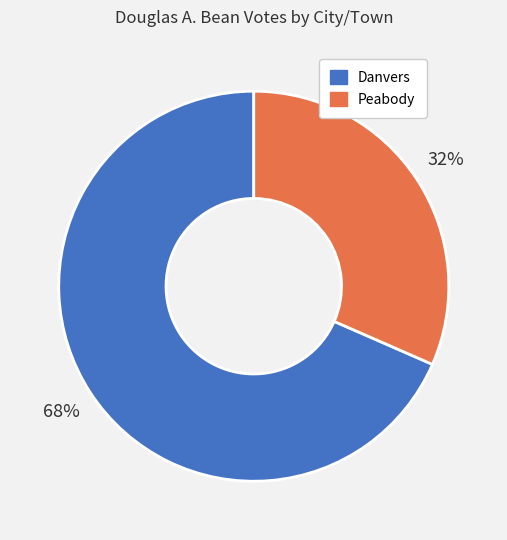

True or false: Danvers accounts for 83% of the total.

False